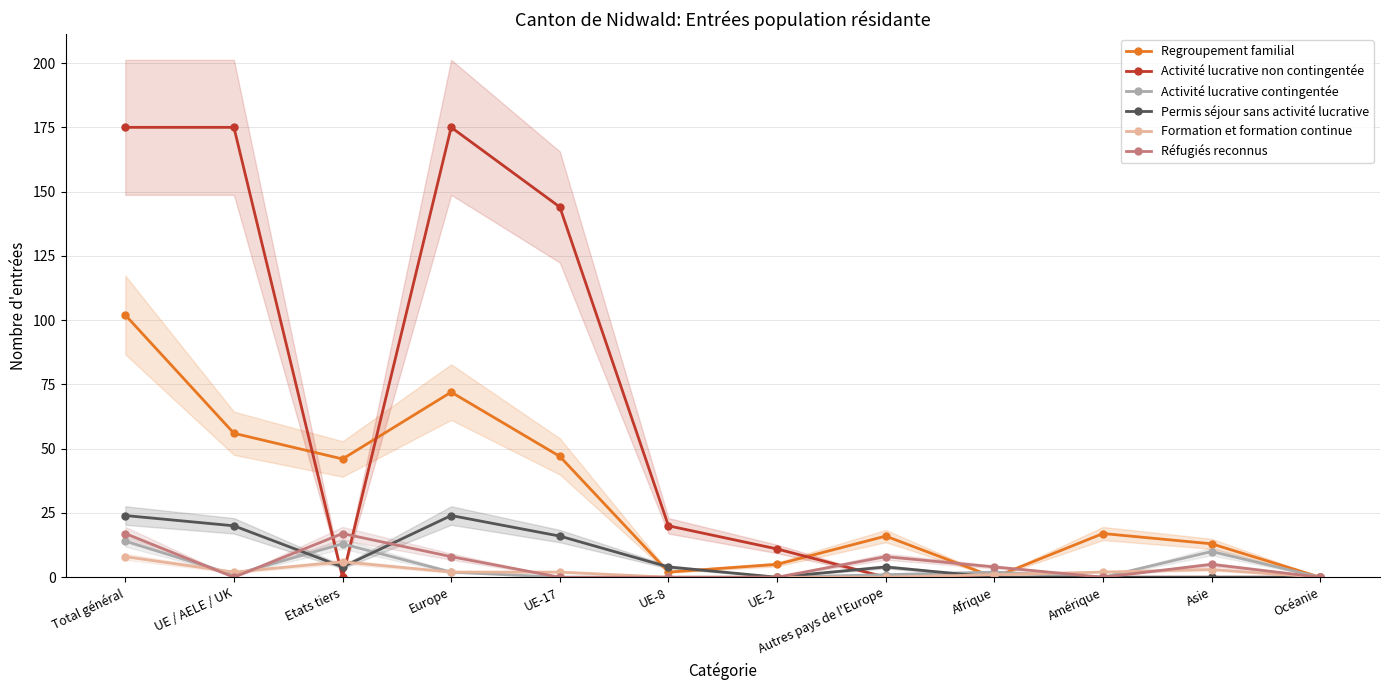

Reading left to right, list all the values displayed in this chart.

Regroupement familial: 102	56	46	72	47	2	5	16	0	17	13	0
Activité lucrative non contingentée: 175	175	0	175	144	20	11	0	0	0	0	0
Activité lucrative contingentée: 14	1	13	2	0	0	0	1	2	0	10	0
Permis séjour sans activité lucrative: 24	20	4	24	16	4	0	4	0	0	0	0
Formation et formation continue: 8	2	6	2	2	0	0	0	1	2	3	0
Réfugiés reconnus: 17	0	17	8	0	0	0	8	4	0	5	0